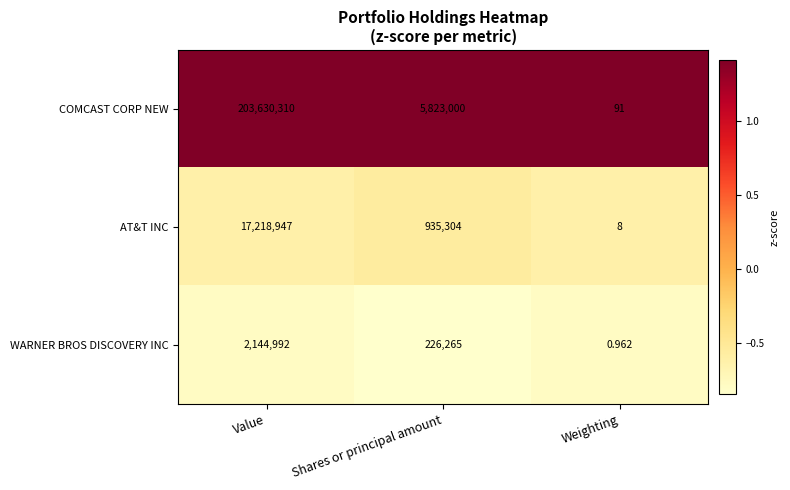

Rank the series at Value from highest to lowest value.

COMCAST CORP NEW, AT&T INC, WARNER BROS DISCOVERY INC